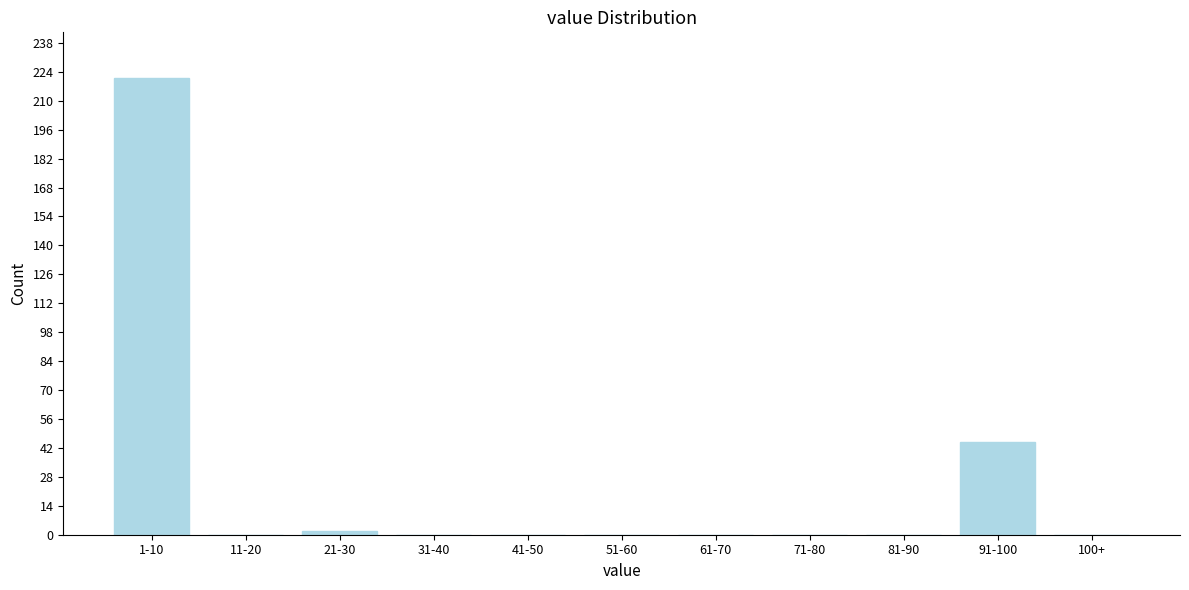

Reading right to left, what are all the values shown in this chart?

100+=0	91-100=45	81-90=0	71-80=0	61-70=0	51-60=0	41-50=0	31-40=0	21-30=2	11-20=0	1-10=221